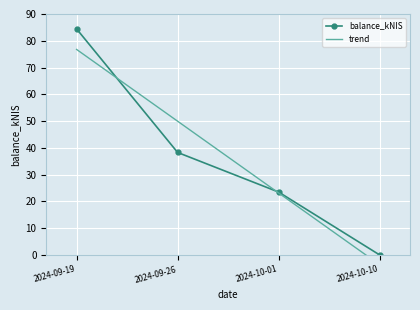

How many lines are shown in the chart?

1